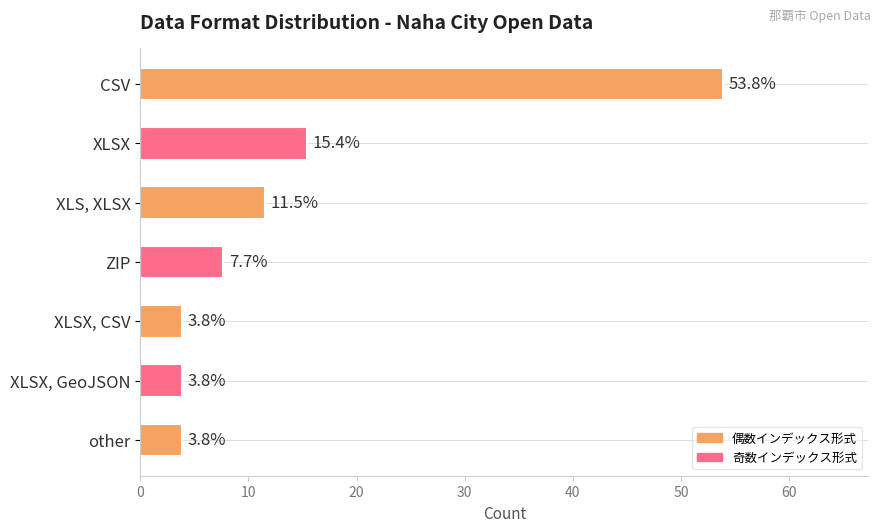

Does the chart contain stacked bars?

No